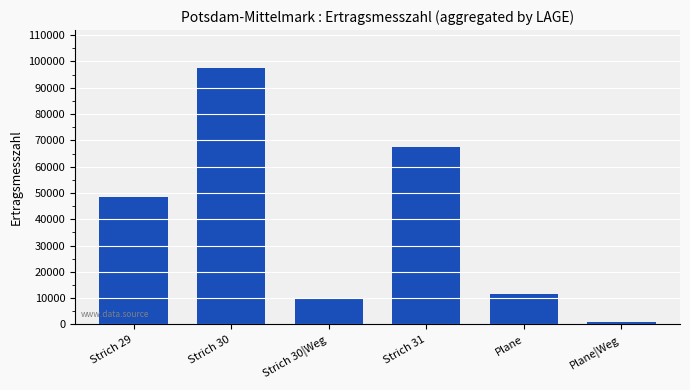

List the labels in order of value, largest first.

Strich 30, Strich 31, Strich 29, Plane, Strich 30|Weg, Plane|Weg